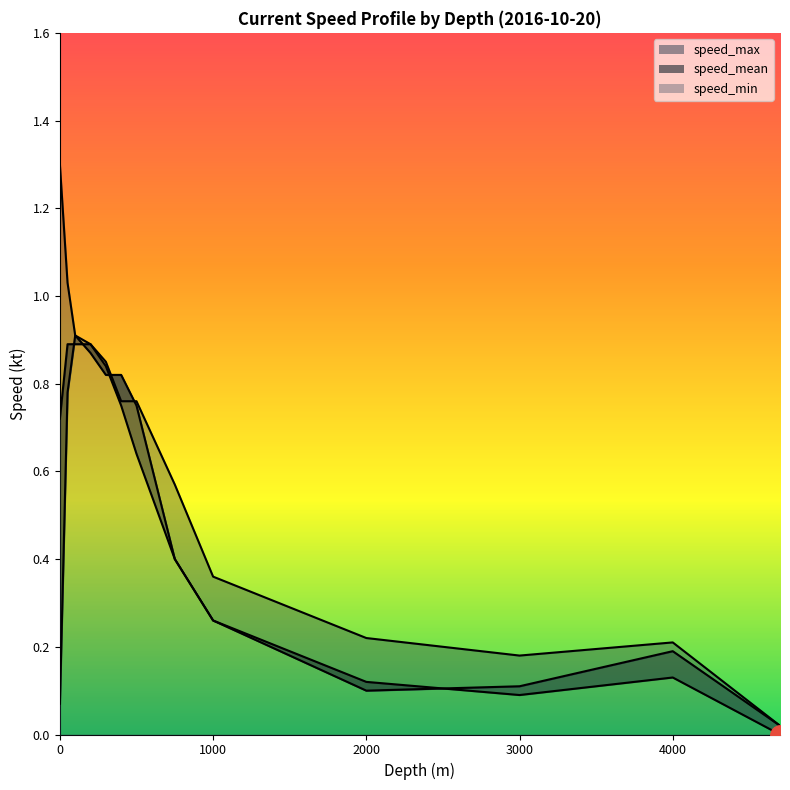

What is the value of the speed_max point at the 2nd from the left?

1.0